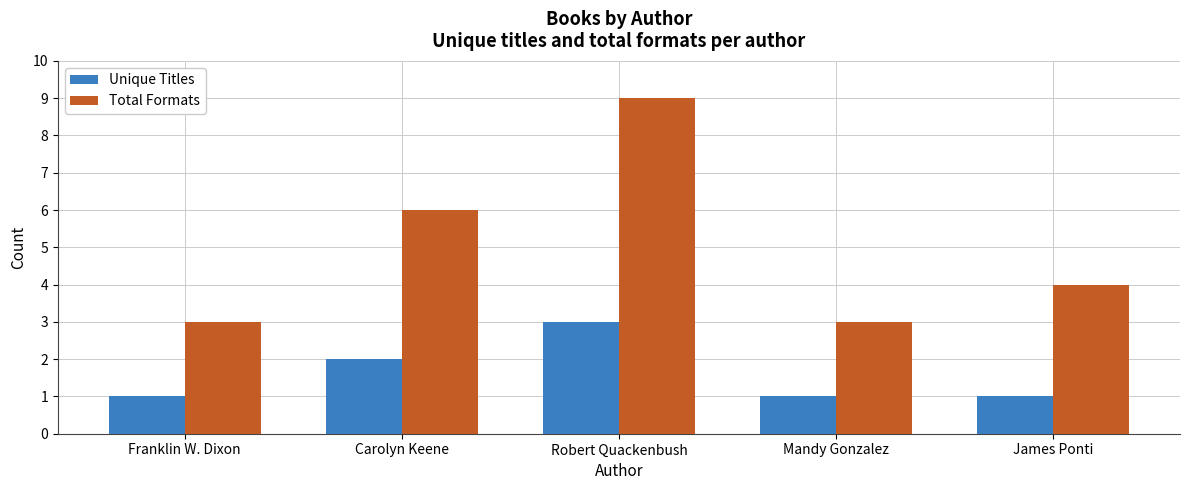

Which series has the largest range (max minus min)?

Total Formats